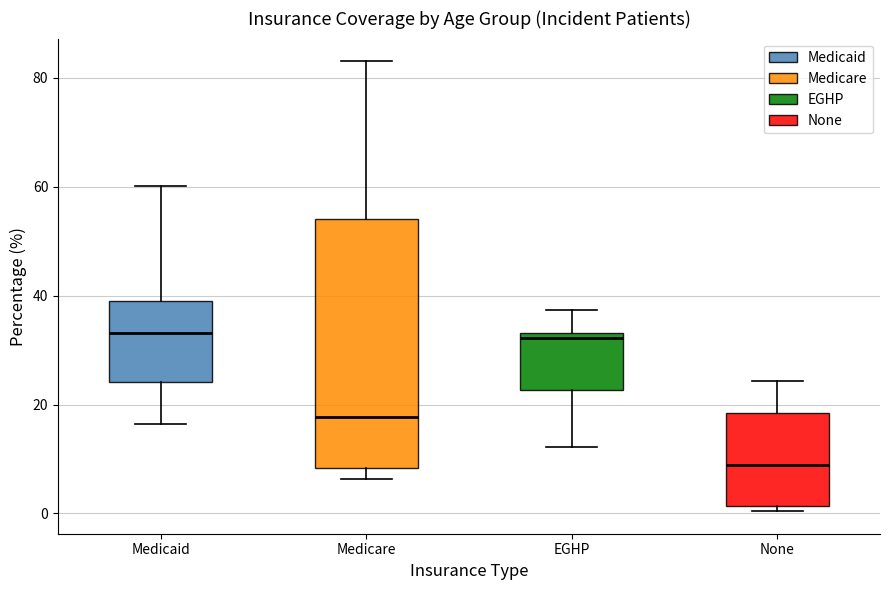

Comparing the boxes themselves (not the whiskers), which one is the tallest?

Medicare